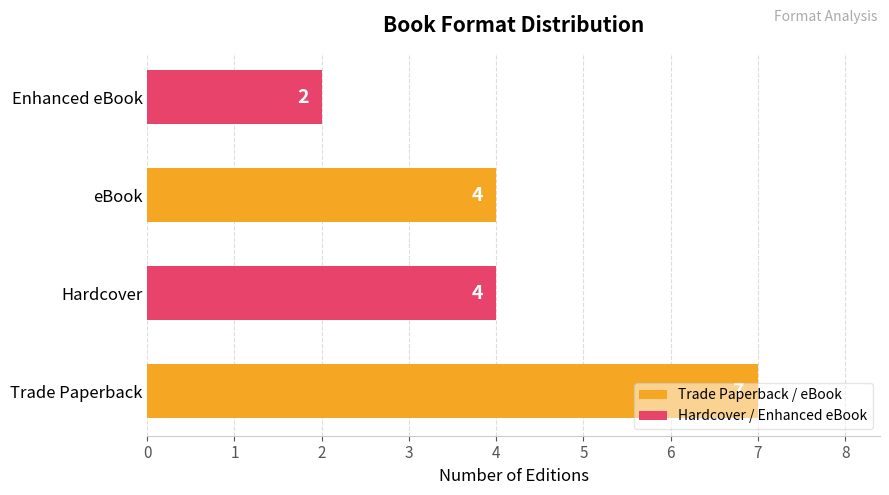

What is the difference between the maximum and minimum values?

5